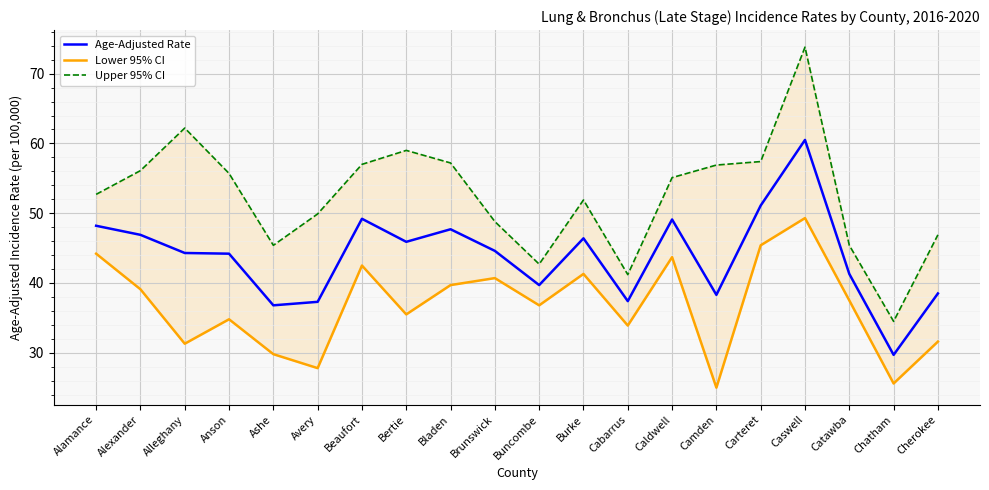

Reading right to left, transcribe all the data shown in this chart.

Age-Adjusted Rate: Cherokee=38.5	Chatham=29.7	Catawba=41.3	Caswell=60.5	Carteret=51.1	Camden=38.3	Caldwell=49.1	Cabarrus=37.4	Burke=46.4	Buncombe=39.7	Brunswick=44.6	Bladen=47.7	Bertie=45.9	Beaufort=49.2	Avery=37.3	Ashe=36.8	Anson=44.2	Alleghany=44.3	Alexander=46.9	Alamance=48.2
Lower 95% CI: Cherokee=31.6	Chatham=25.6	Catawba=37.5	Caswell=49.3	Carteret=45.4	Camden=25.0	Caldwell=43.7	Cabarrus=33.9	Burke=41.3	Buncombe=36.8	Brunswick=40.7	Bladen=39.7	Bertie=35.5	Beaufort=42.5	Avery=27.8	Ashe=29.8	Anson=34.8	Alleghany=31.3	Alexander=39.1	Alamance=44.2
Upper 95% CI: Cherokee=46.9	Chatham=34.5	Catawba=45.4	Caswell=73.8	Carteret=57.4	Camden=56.9	Caldwell=55.1	Cabarrus=41.2	Burke=51.9	Buncombe=42.7	Brunswick=48.8	Bladen=57.2	Bertie=59.0	Beaufort=57.0	Avery=49.9	Ashe=45.4	Anson=55.7	Alleghany=62.2	Alexander=56.1	Alamance=52.7